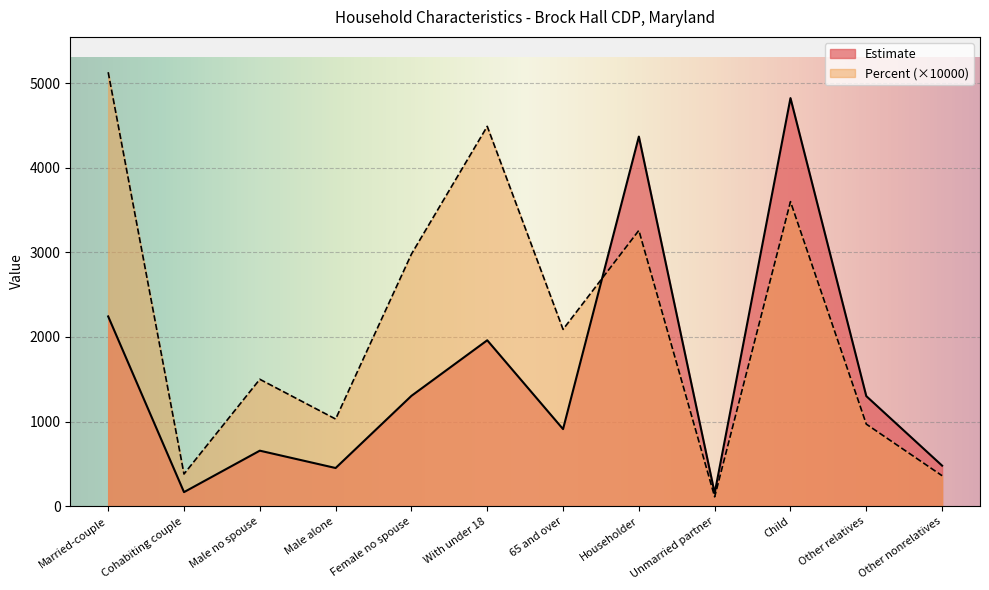

At which category is the sum across all series the highest?

Child